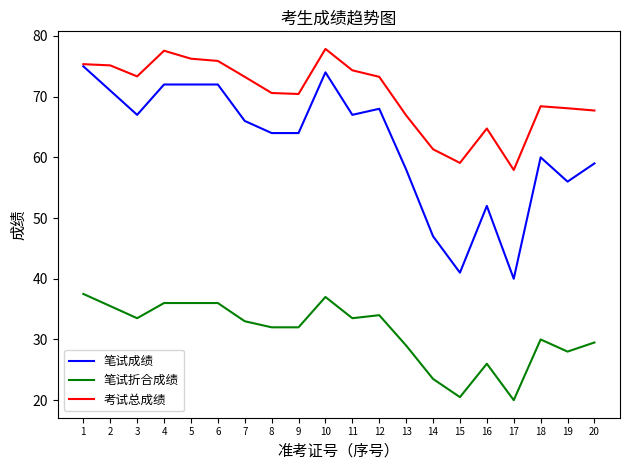

At which category does 笔试折合成绩 reach its first local valley?

3